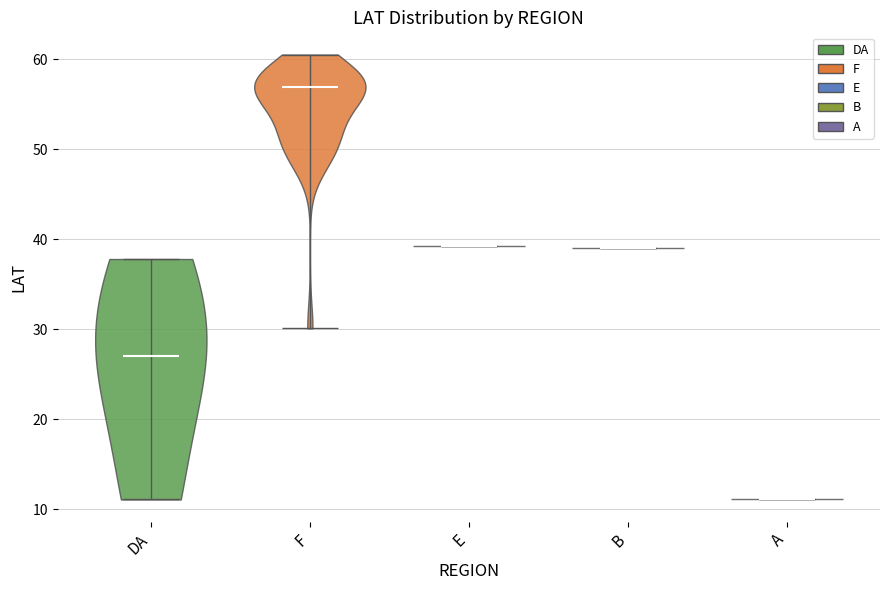

Which violin has the highest median line?

F